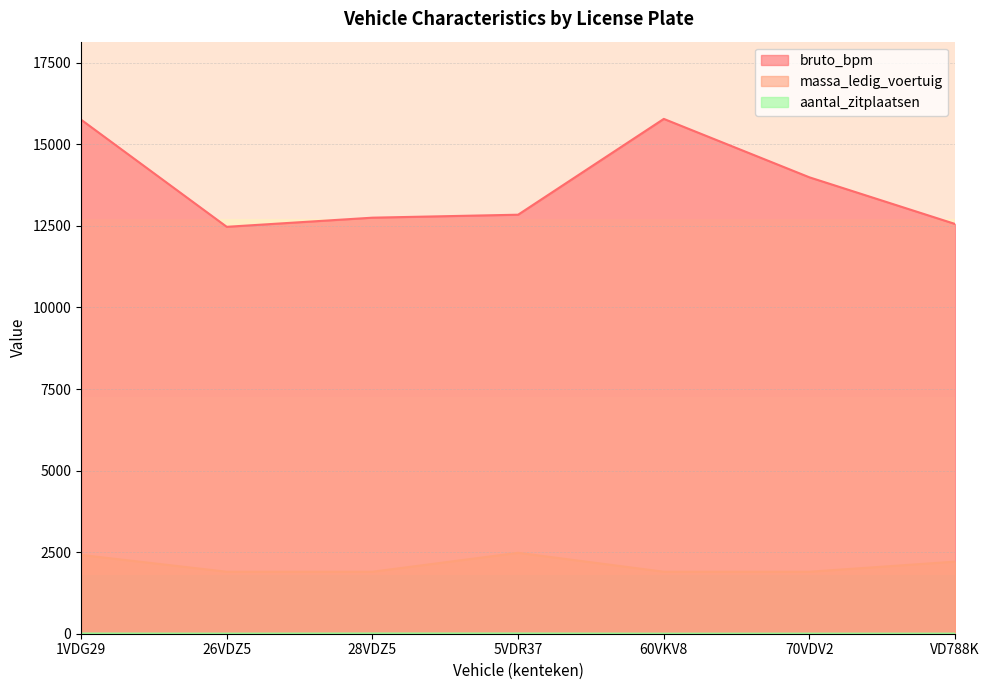

What is the difference between the maximum and second lowest values in the aantal_zitplaatsen series?

4